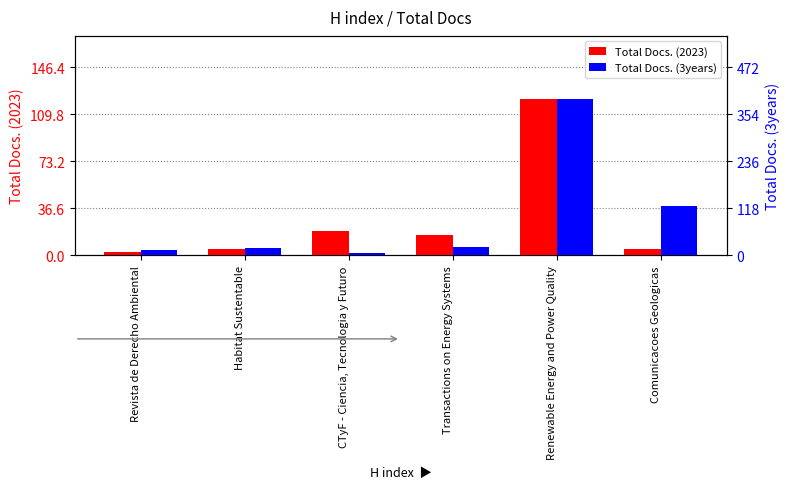

Rank the series by their average value, from highest to lowest.

Total Docs. (3years), Total Docs. (2023)